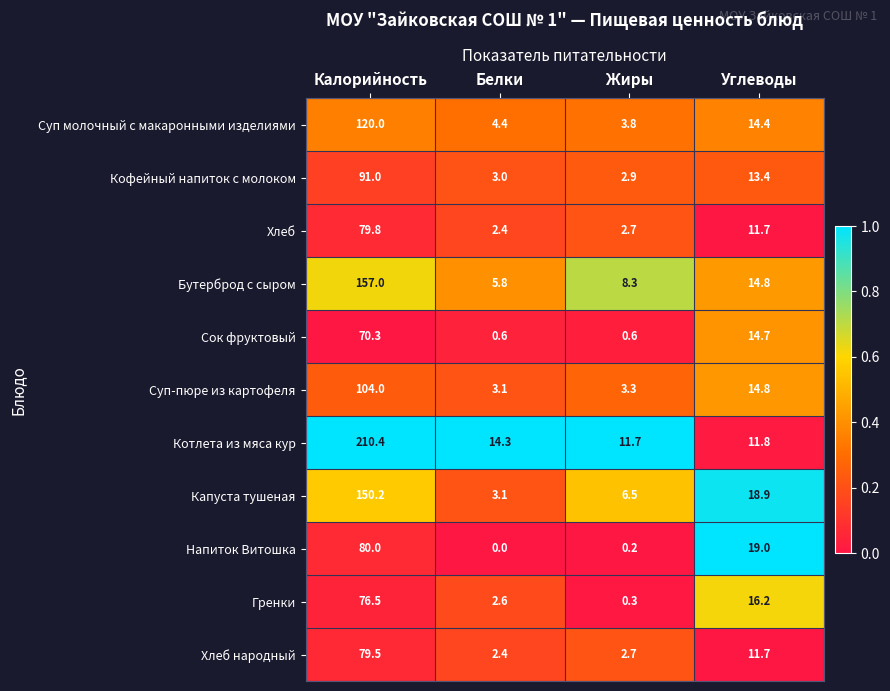

What is the maximum value for Напиток Витошка?

80.0